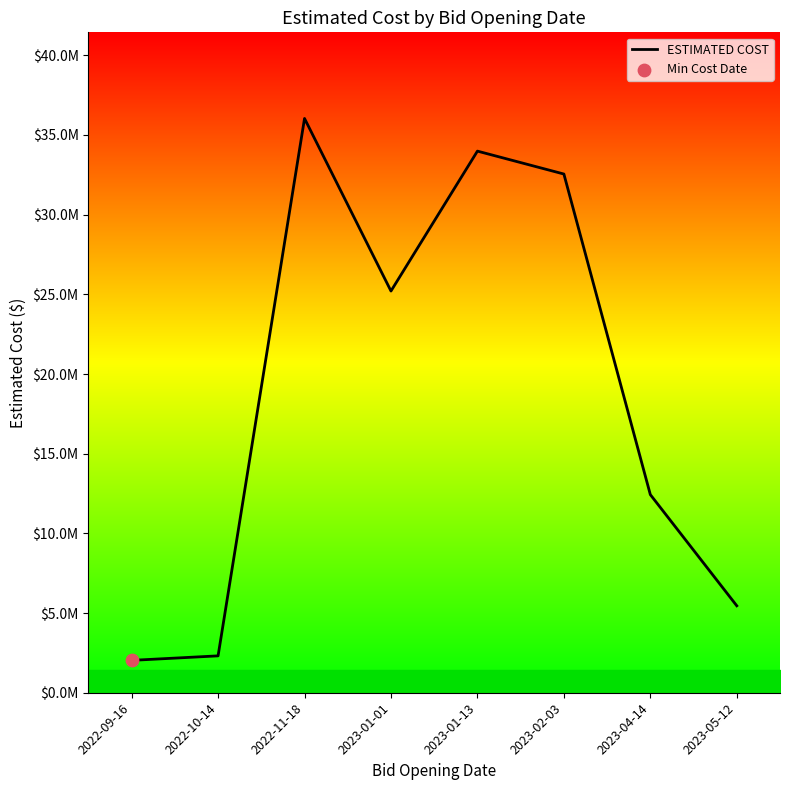

Between 2023-04-14 and 2023-05-12, which is larger?

2023-04-14